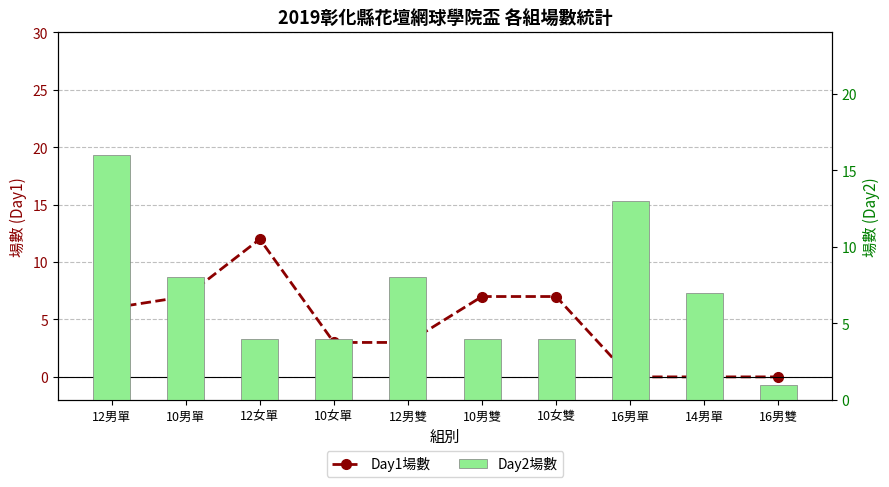

List the series in order of their peak value, lowest first.

Day1場數, Day2場數